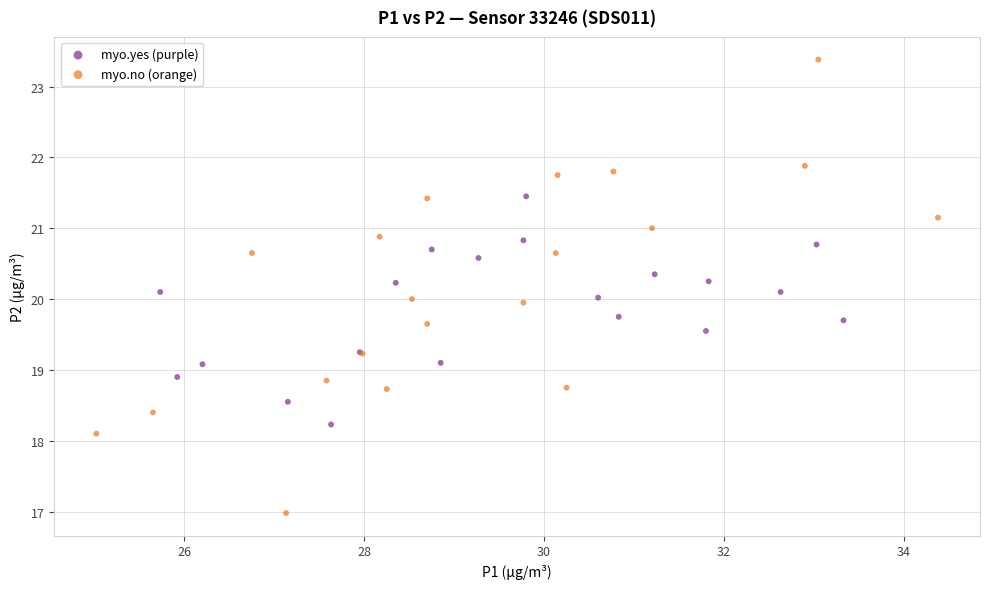

Which series contains the lowest Y value?

myo.no (orange)